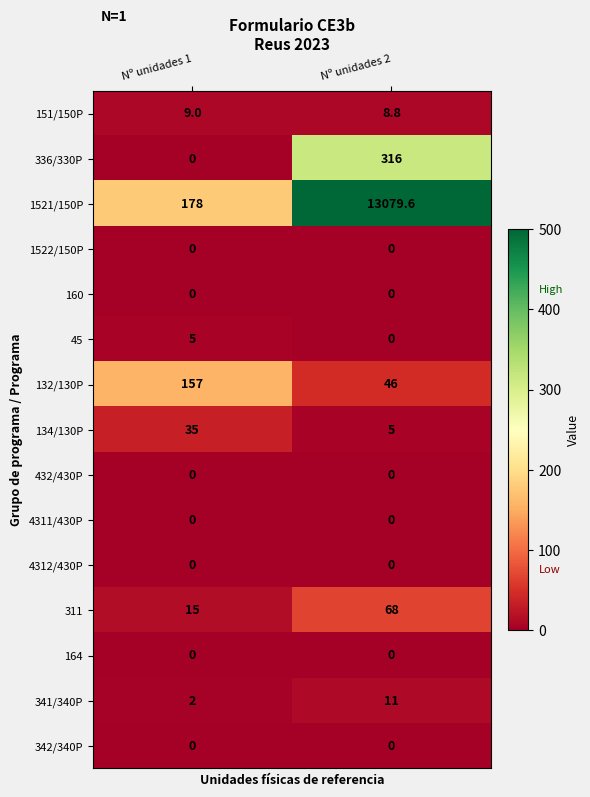

Reading right to left, list all the values displayed in this chart.

151/150P: 8.8	9.0
336/330P: 316.0	0.0
1521/150P: 13079.6	178.0
1522/150P: 0.0	0.0
160: 0.0	0.0
45: 0.0	5.0
132/130P: 46.0	157.0
134/130P: 5.0	35.0
432/430P: 0.0	0.0
4311/430P: 0.0	0.0
4312/430P: 0.0	0.0
311: 68.0	15.0
164: 0.0	0.0
341/340P: 11.0	2.0
342/340P: 0.0	0.0